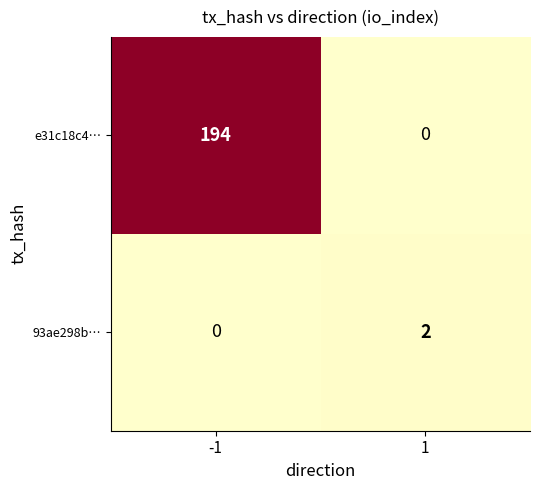

What is the sum of all e31c18c4… values?

194